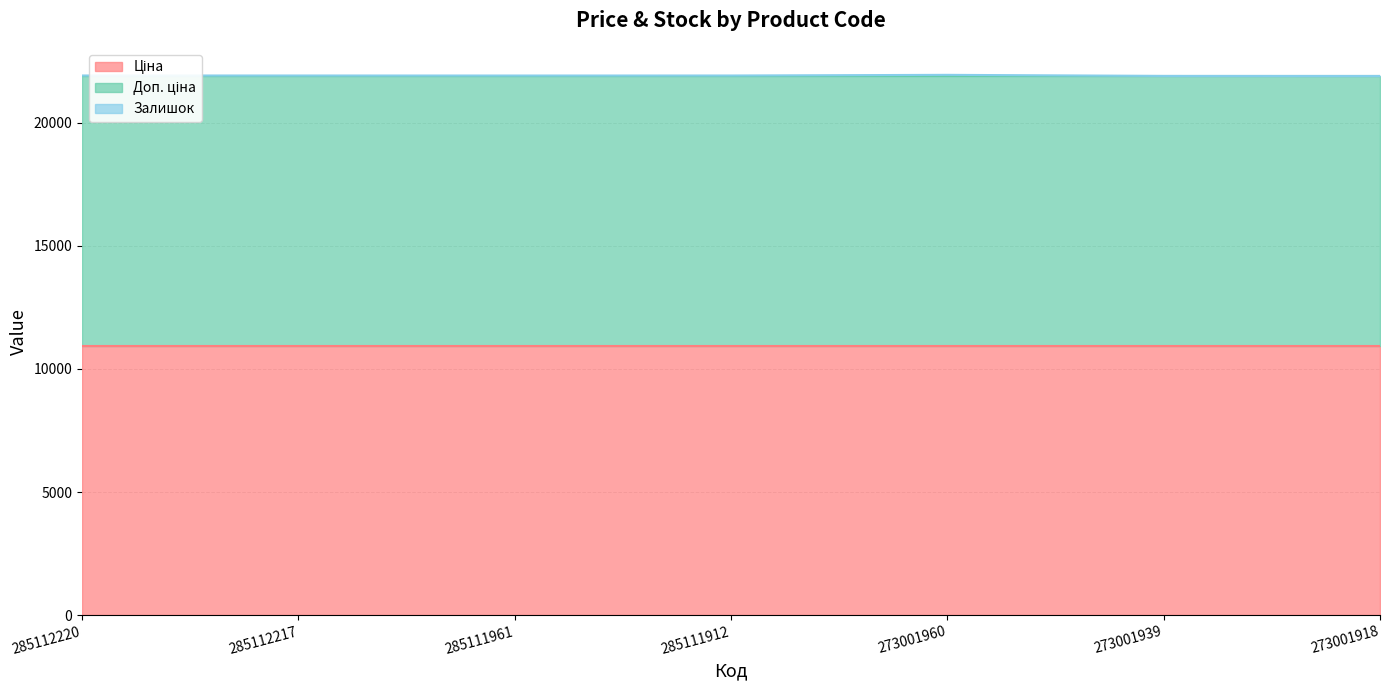

True or false: Ціна has a value of 19338.0 at 273001918.

False